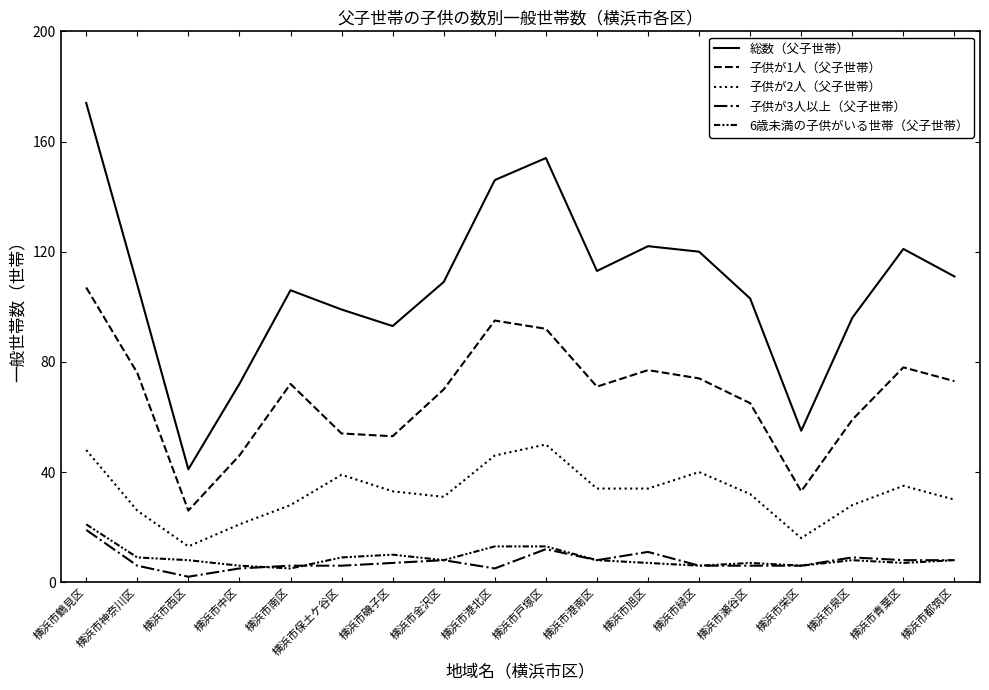

What is the minimum value for 子供が3人以上（父子世帯）?

2